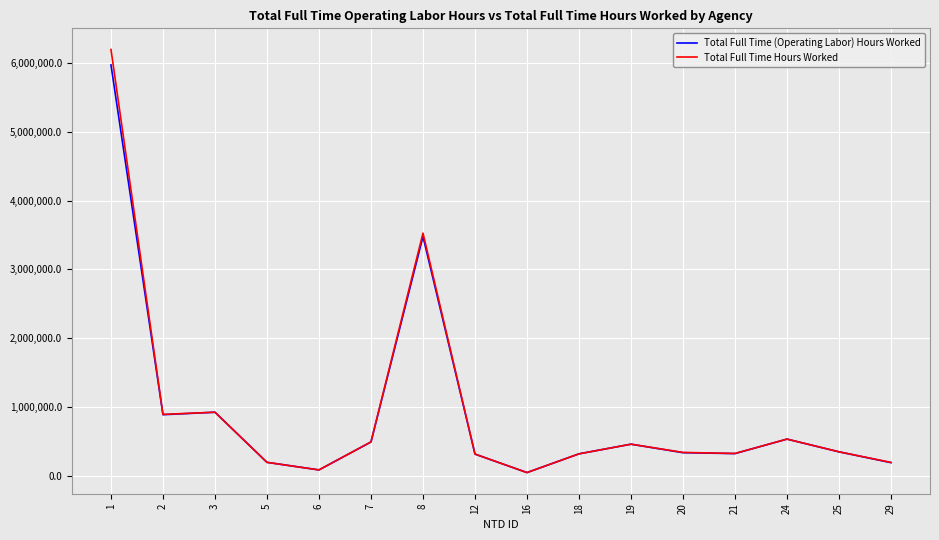

Which series has the largest range (max minus min)?

Total Full Time Hours Worked